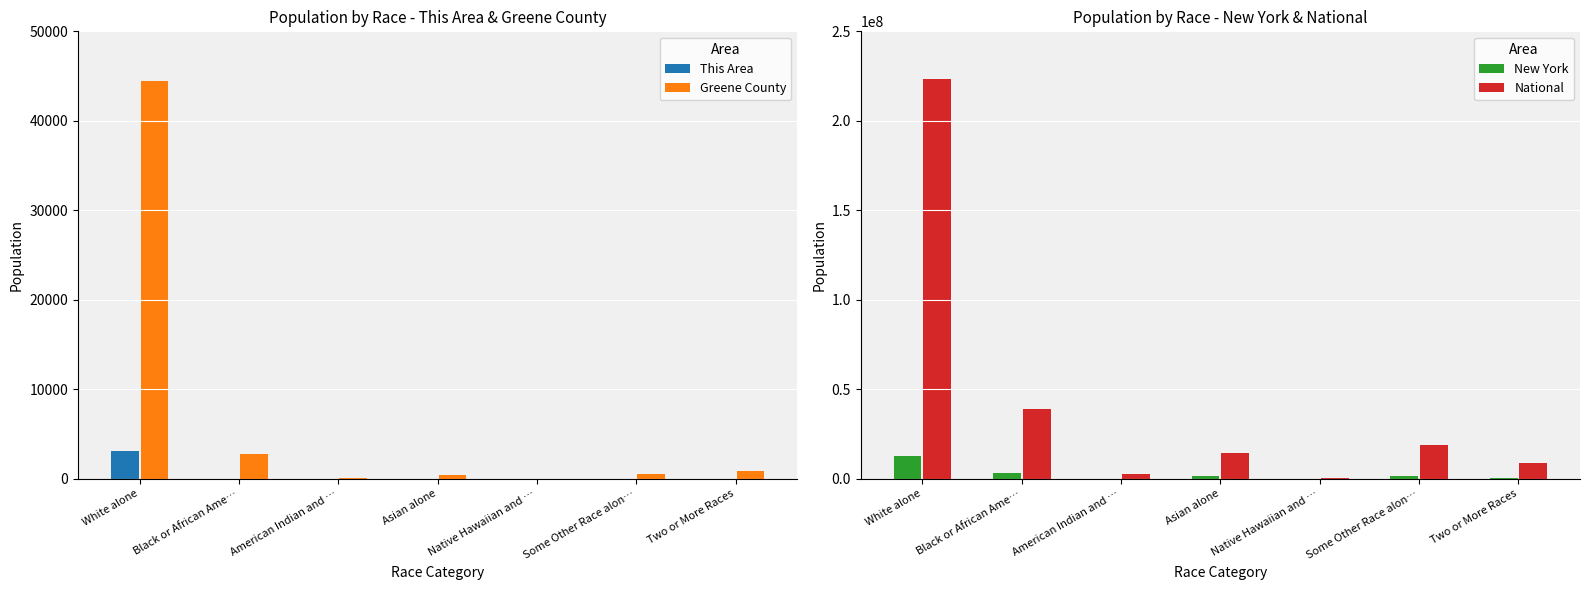

What is the value of the National bar at the 6th from the left?

19107368